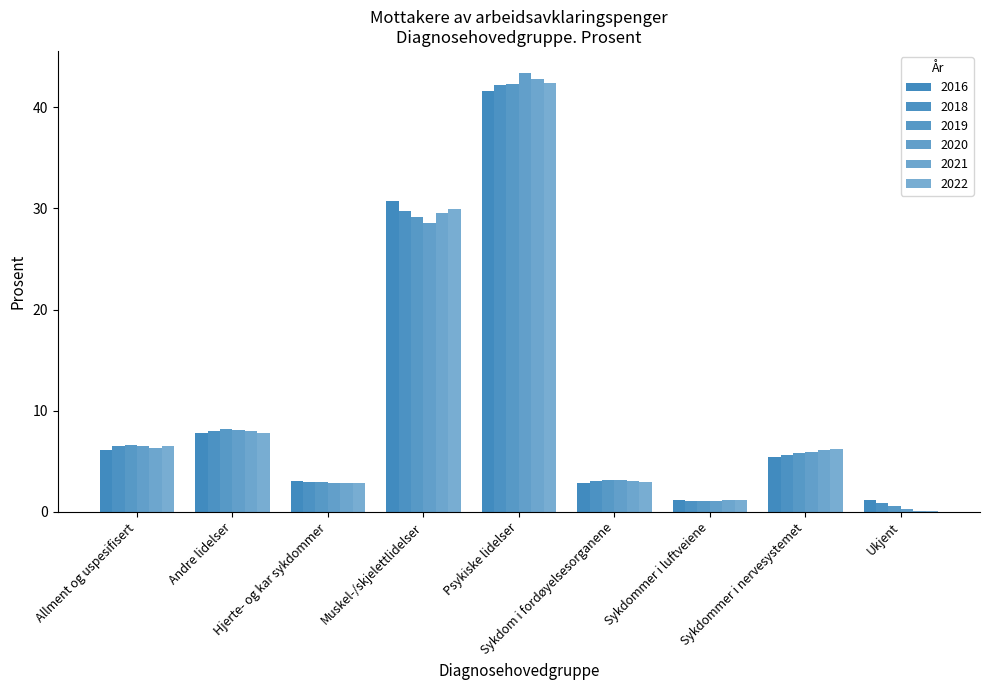

At which category is the sum across all series the highest?

Psykiske lidelser